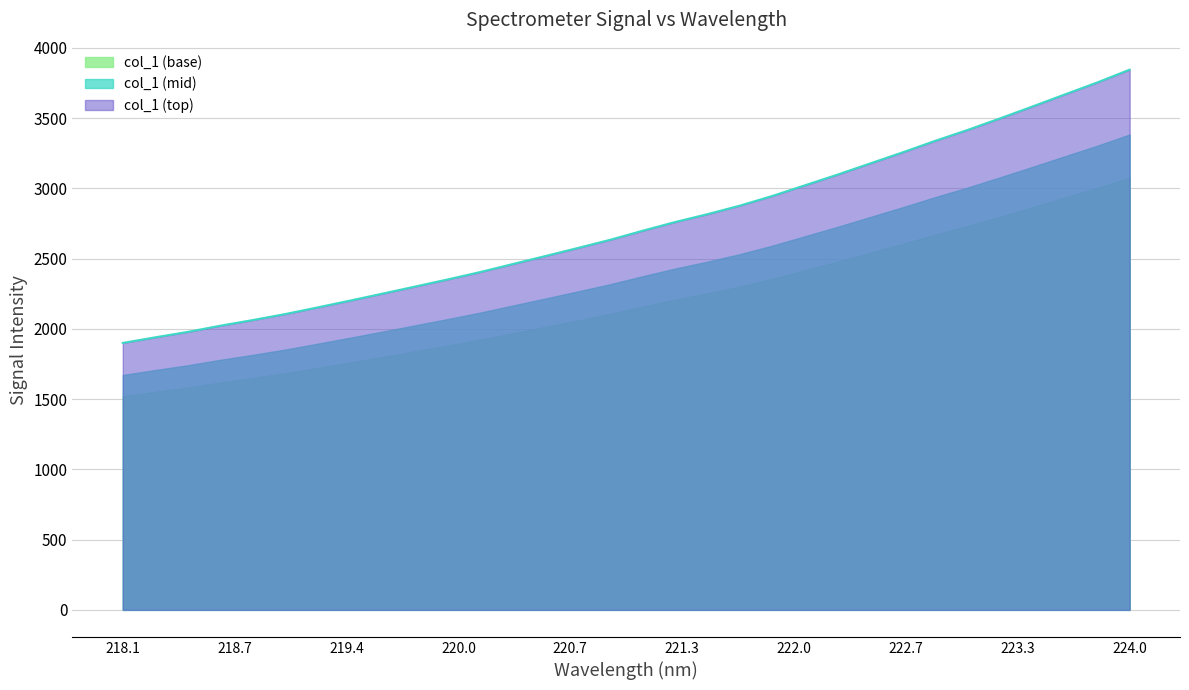

What is the smallest value displayed?

1519.7